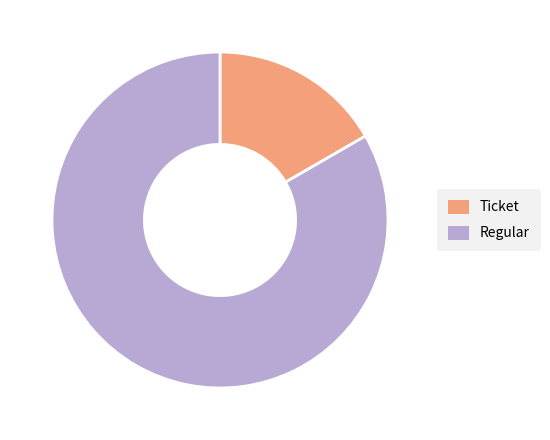

Do Regular and Ticket together represent more than half of the pie?

Yes